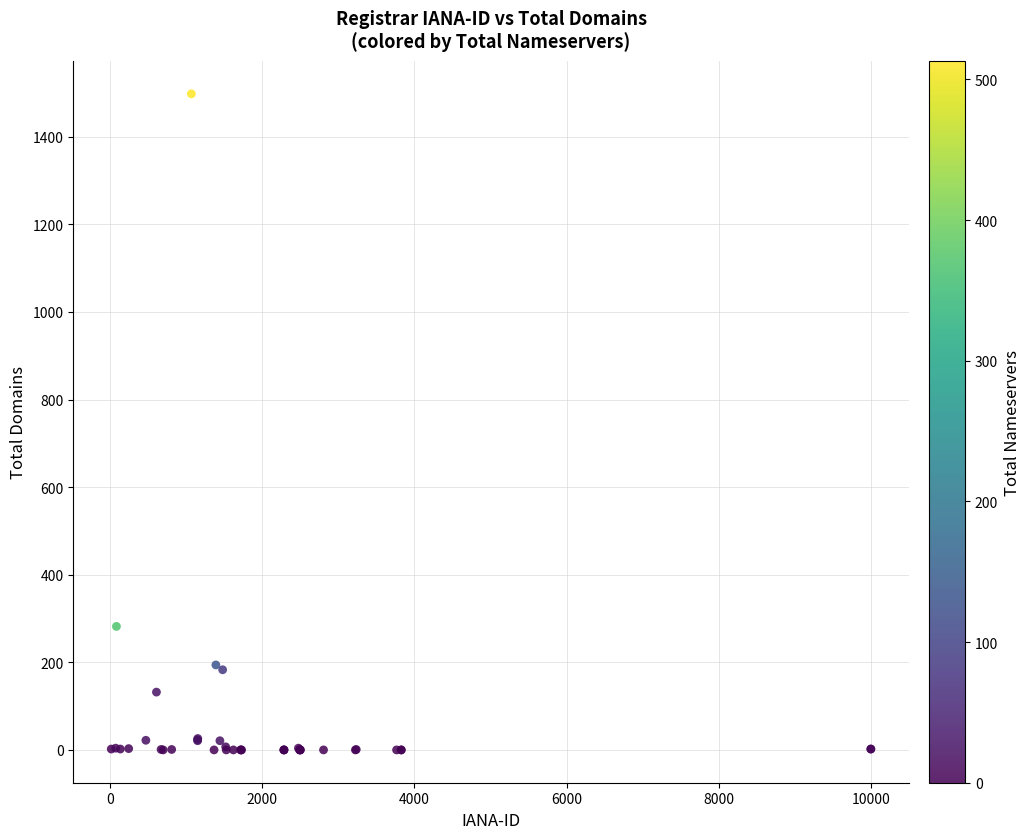

What Y value in the scatter plot is closest to 749?

282